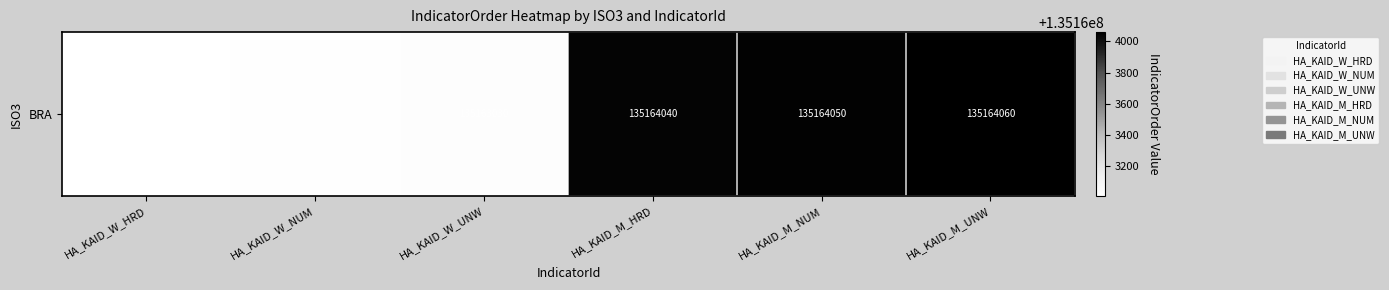

Where does the data first go above 135164040?

HA_KAID_M_NUM